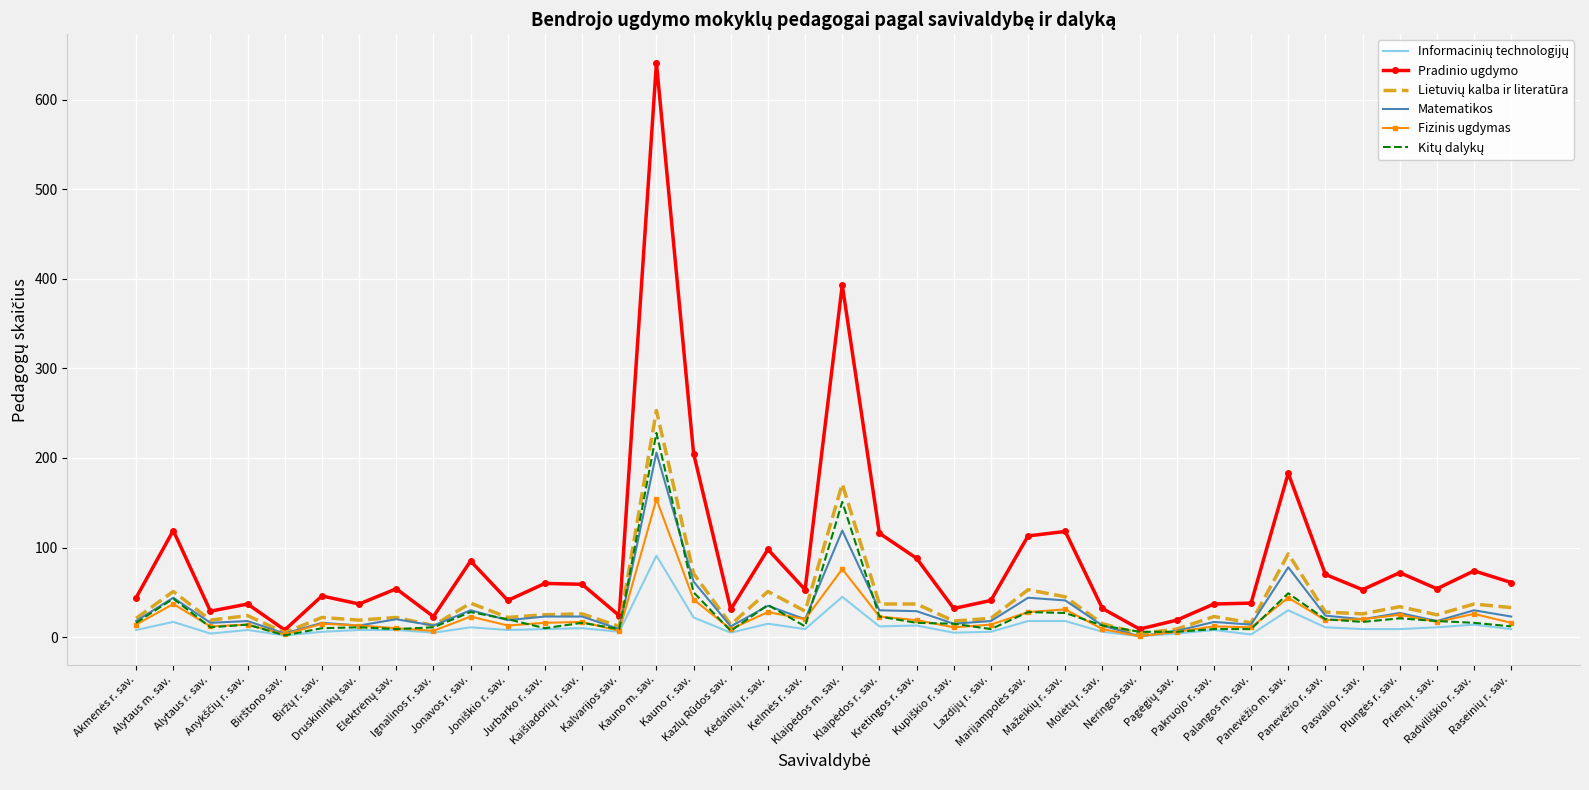

What is the greatest value displayed?

641